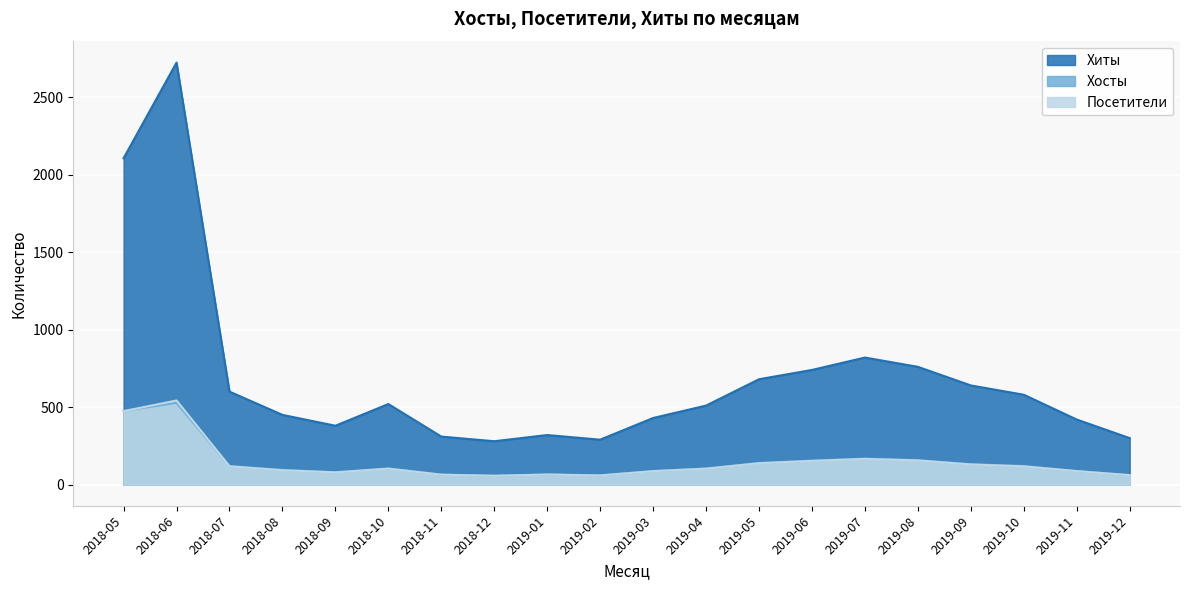

What is the spread (max minus min) of values at 2019-11?

333